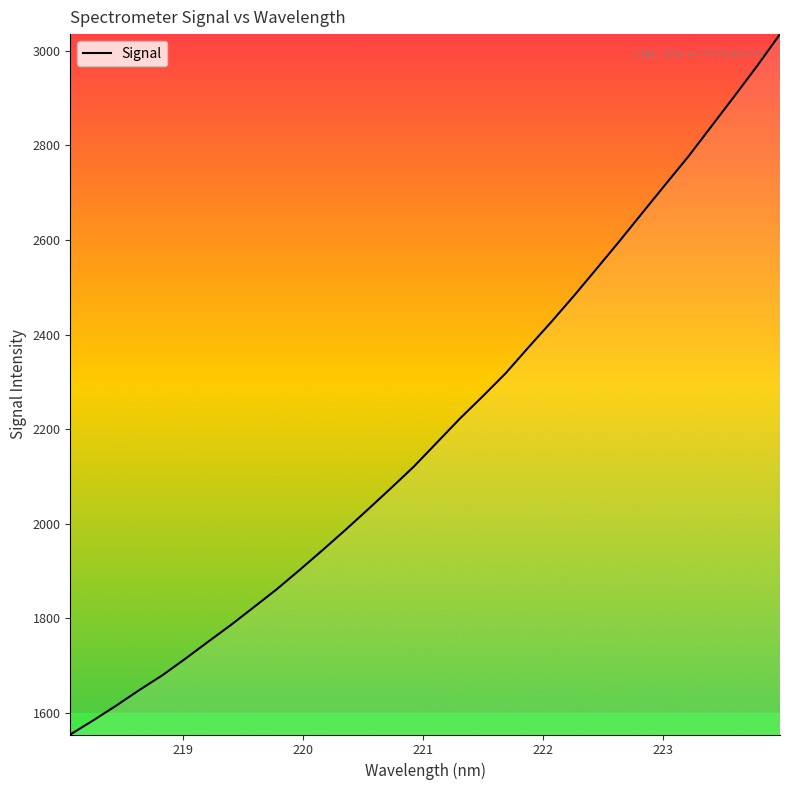

What is the maximum value shown in the chart?

3035.5